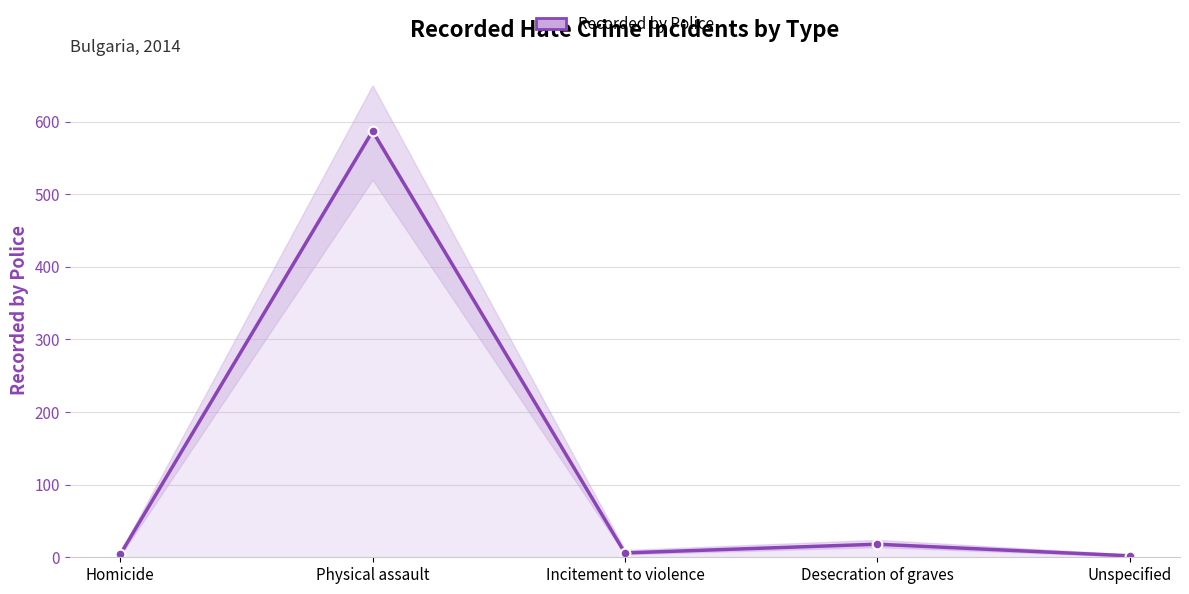

What is the label of the 2nd point from the left?

Physical assault